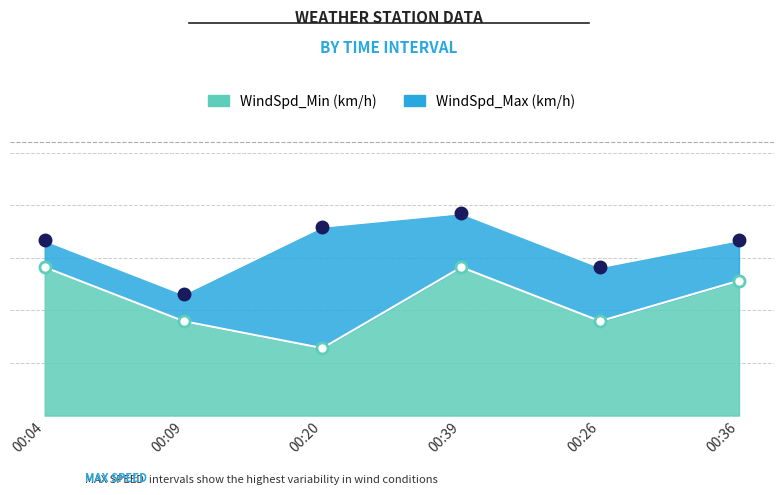

What is the difference between the second highest and second lowest values in the WindSpd_Max (km/h) series?

1.1